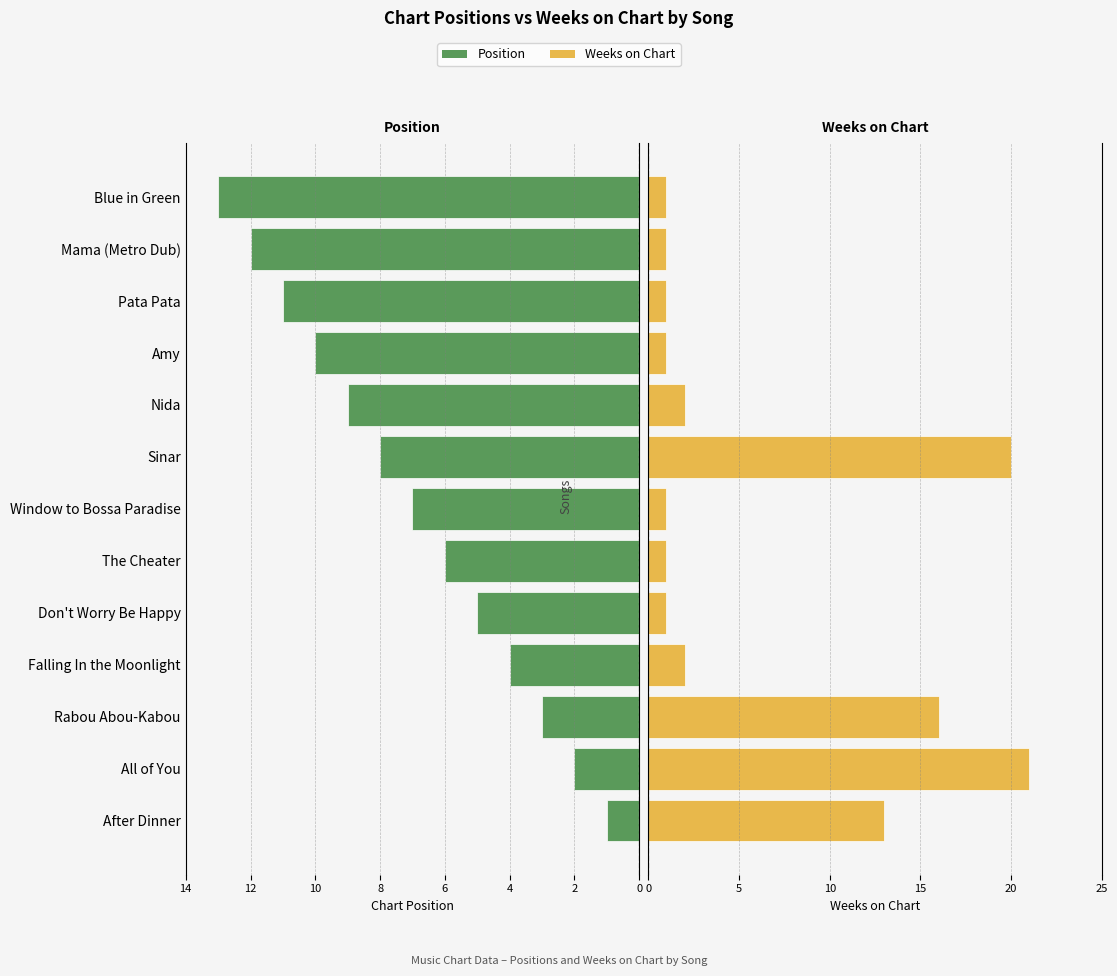

The Weeks on Chart series shows 13 at Sinar. True or false?

False